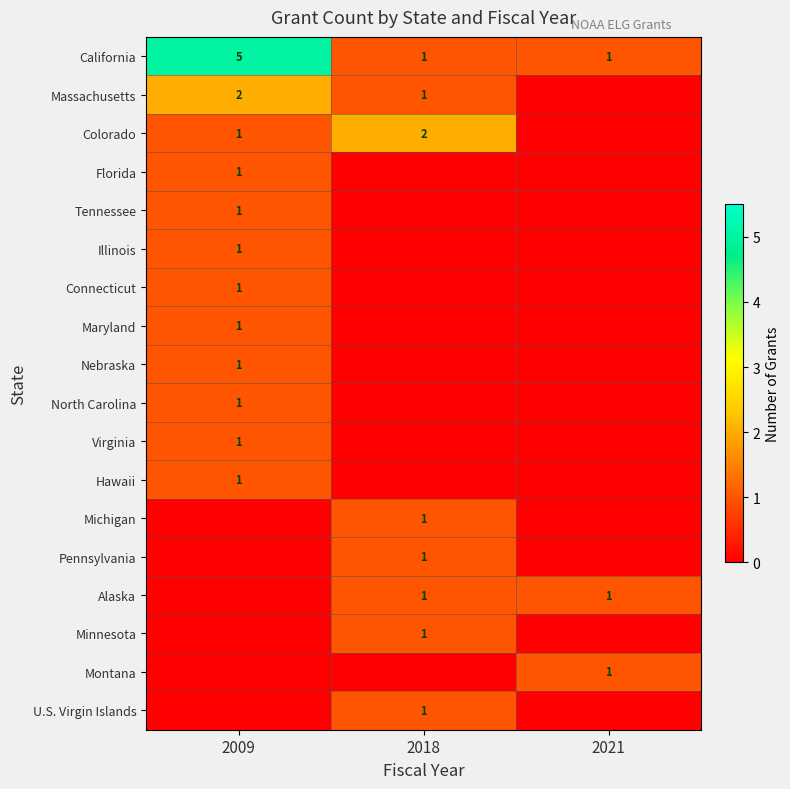

Is it true that Maryland equals 0 at 2009?

False